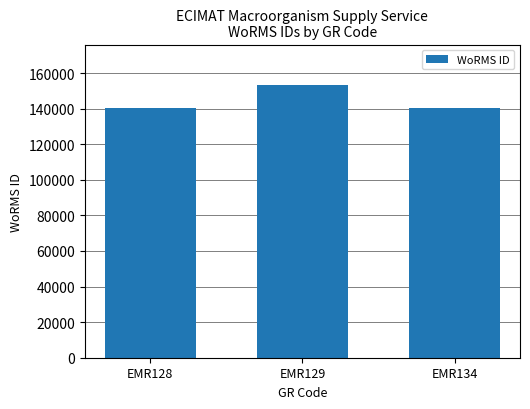

Are the bars grouped side by side (vs. stacked)?

No